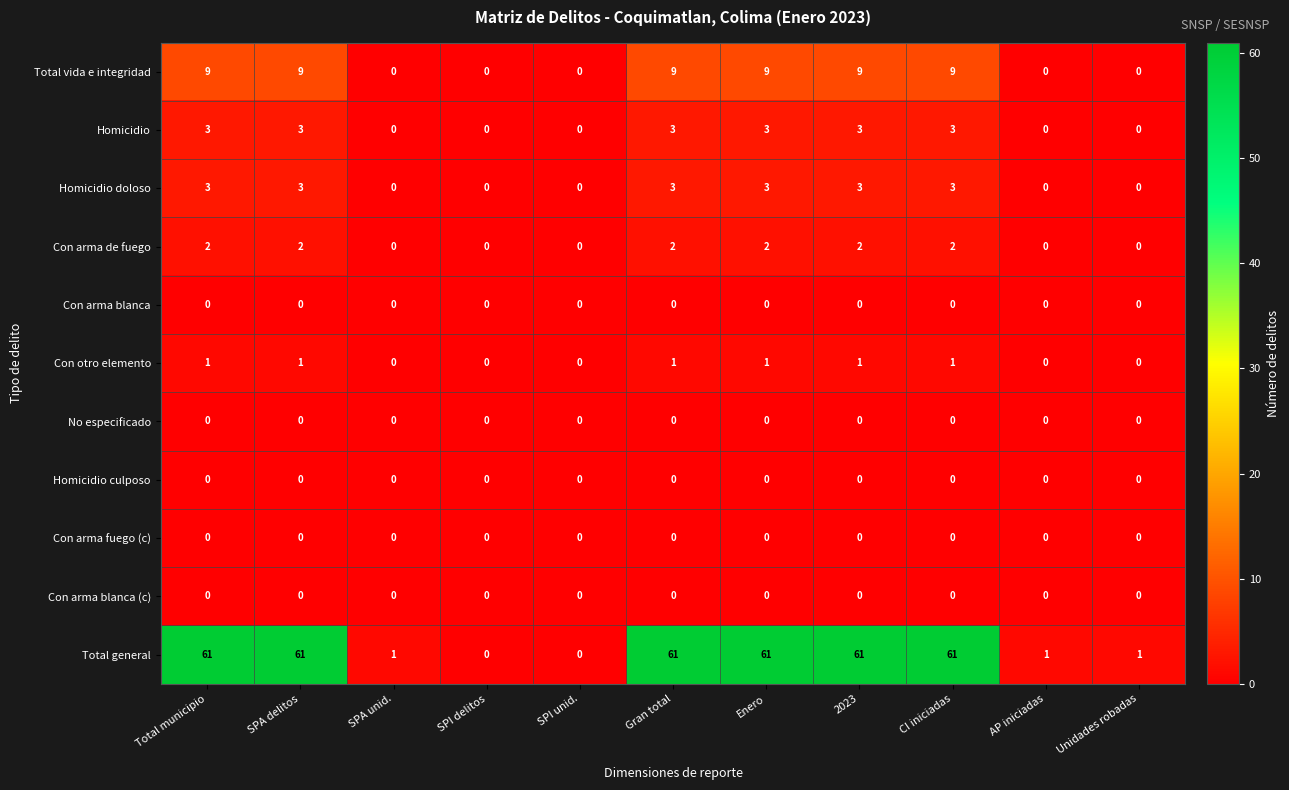

At how many categories does at least one series exceed 32?

6